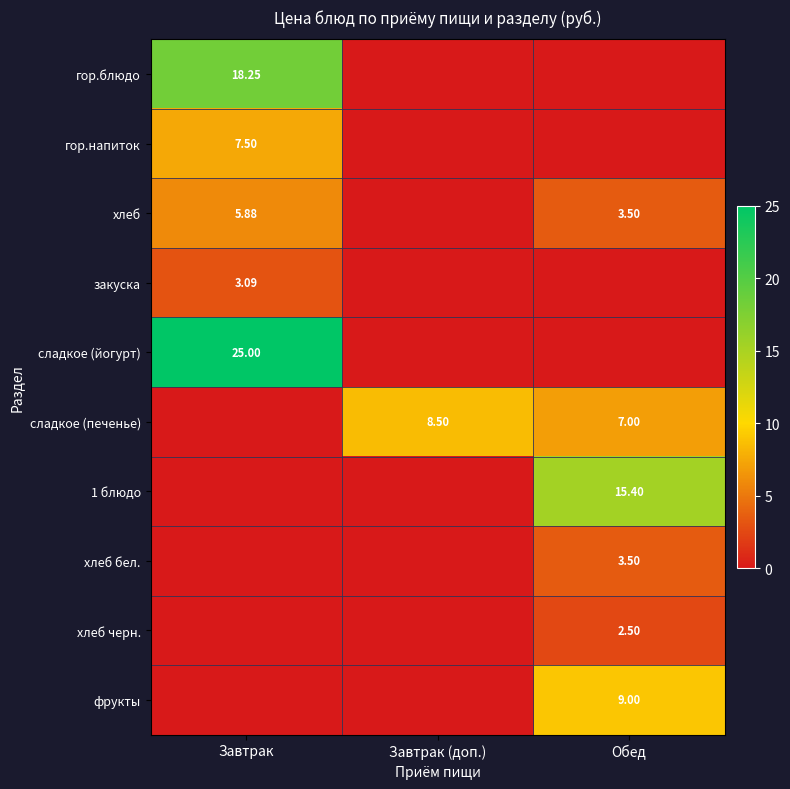

What is the maximum value shown in the chart?

25.0